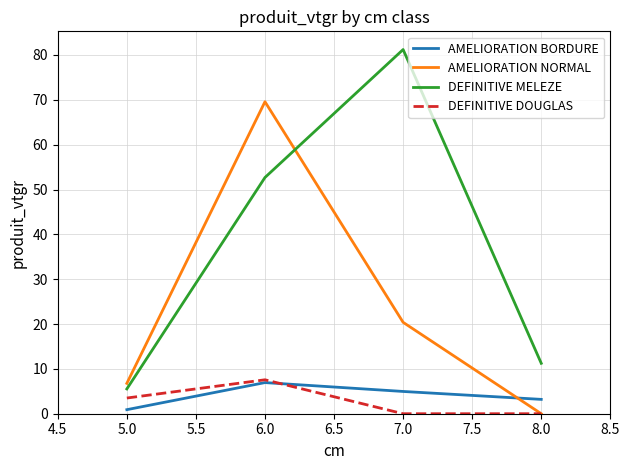

What value does the AMELIORATION BORDURE series have at 5.0?

0.9